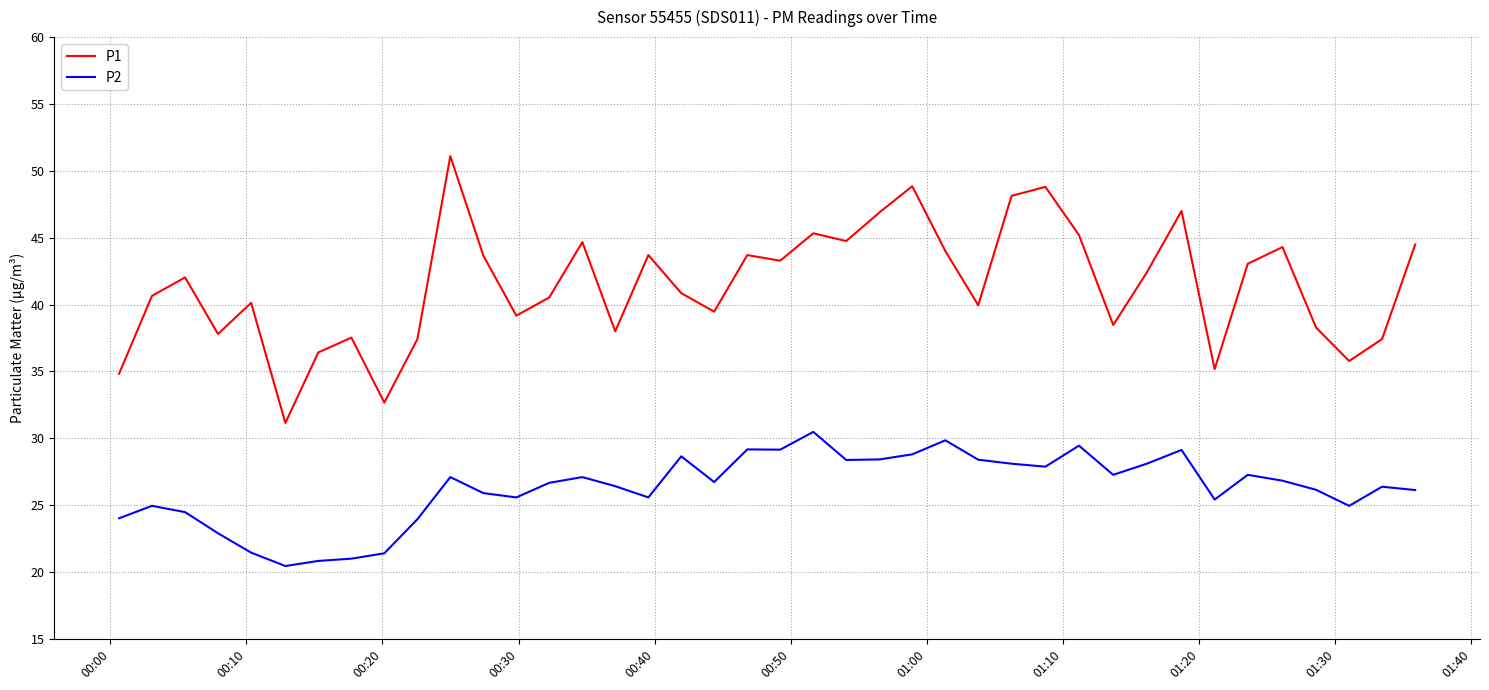

What is the maximum value shown in the chart?

51.1